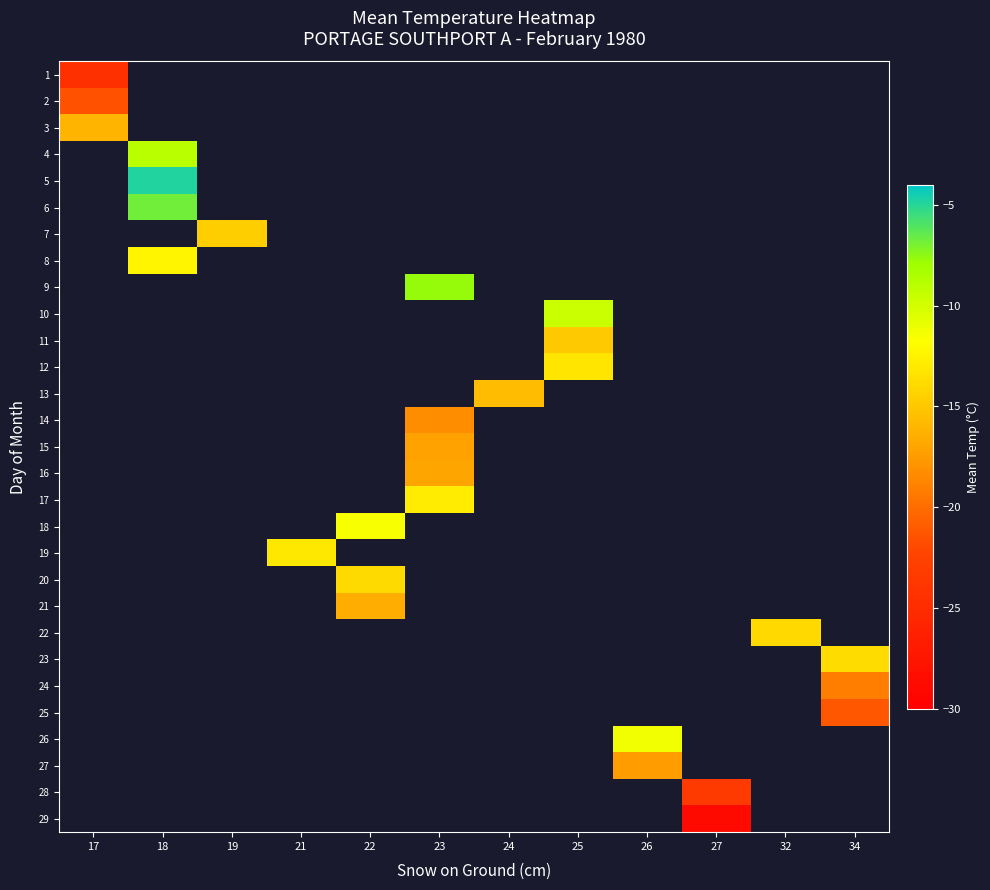

Is the value of row_14 at 23 greater than the value of row_3 at 18?

No